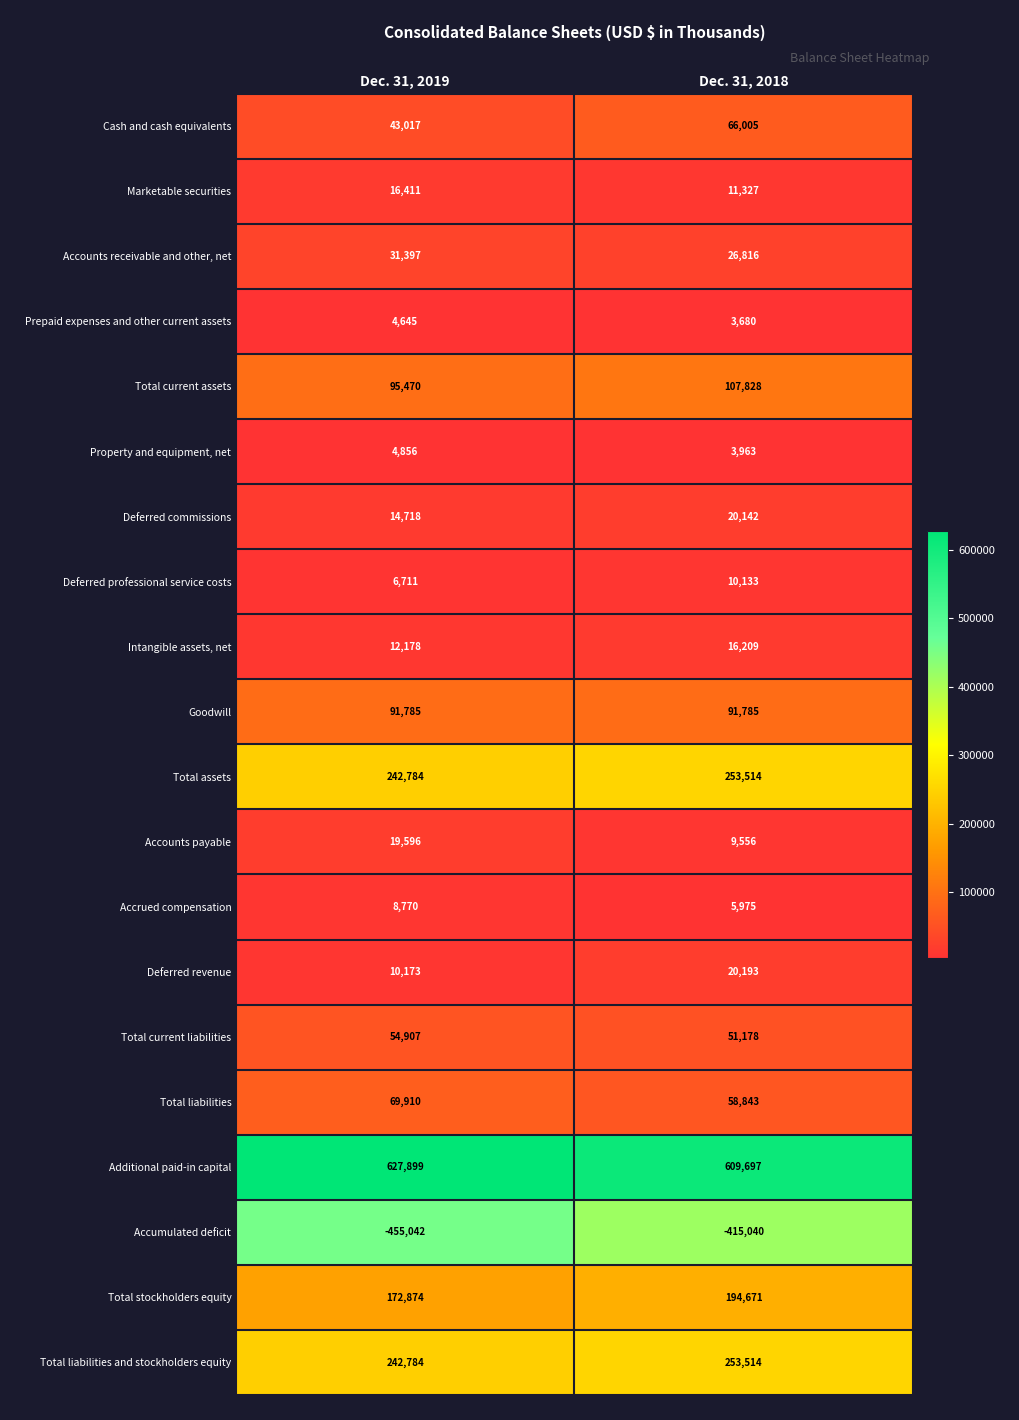

Which series has the largest total across all categories?

Additional paid-in capital